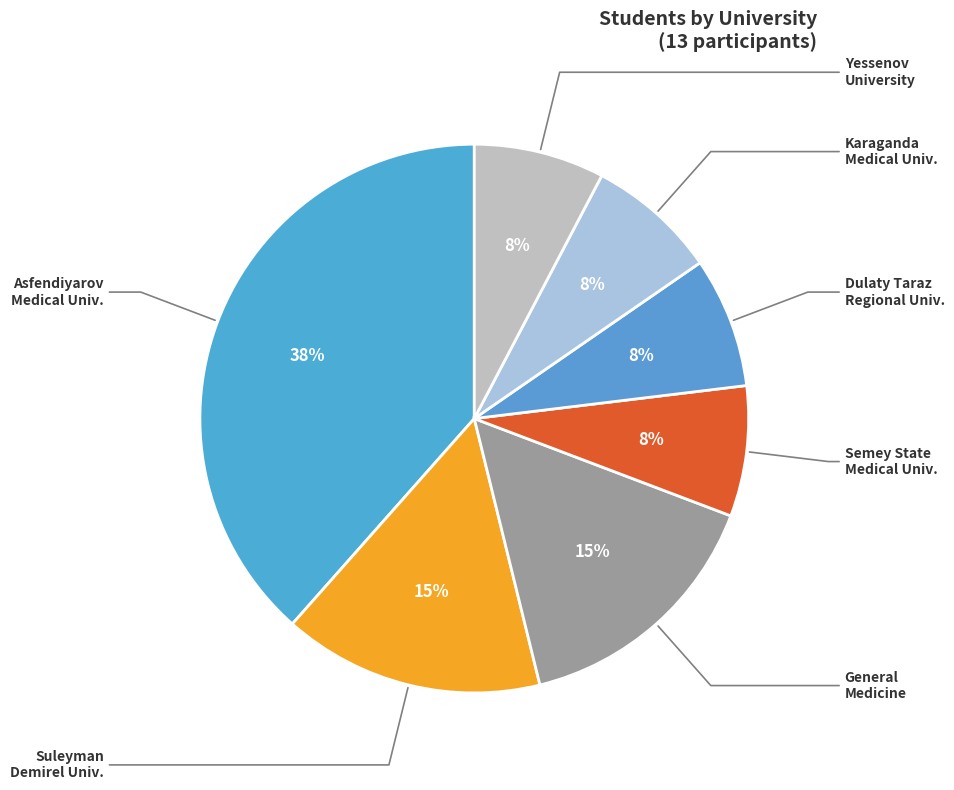

To the nearest percent, what is the difference between the largest and smallest slice percentages?

31%